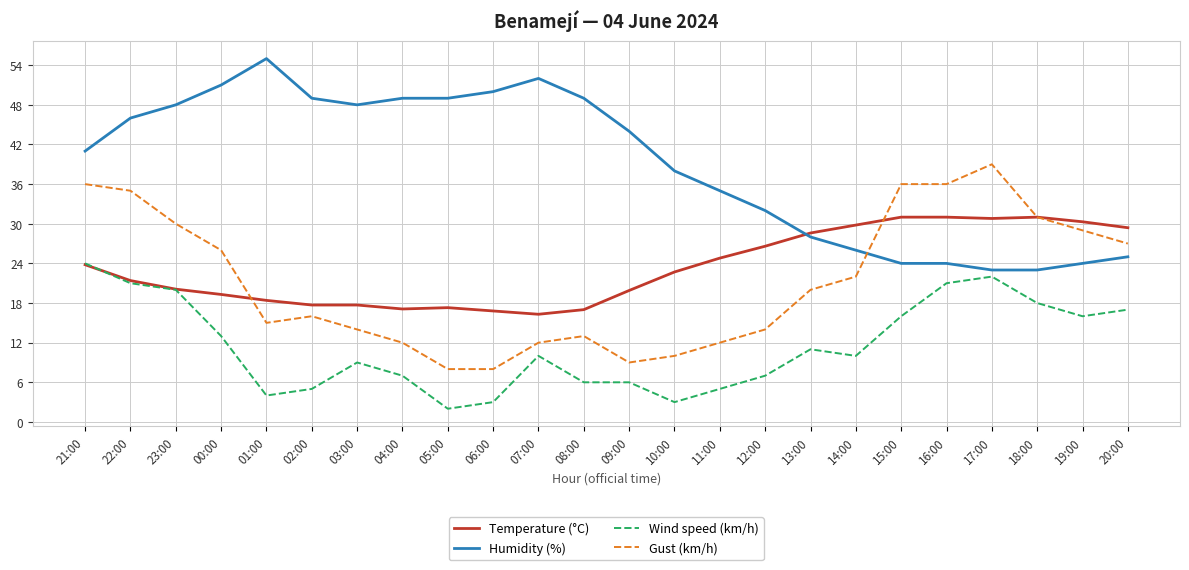

At which label does Gust (km/h) first exceed 20?

21:00